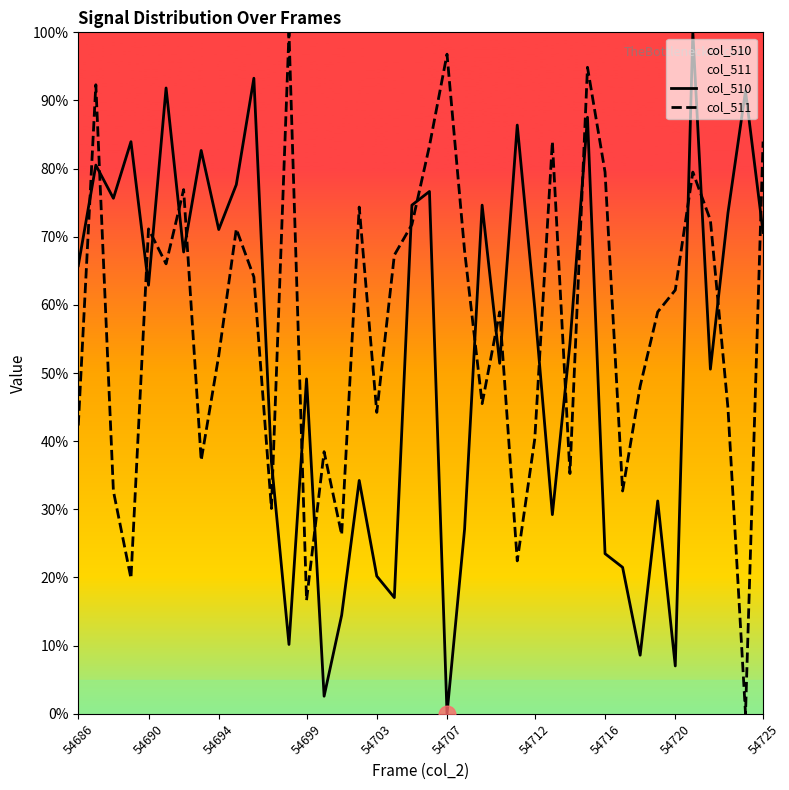

Rank the series at 54699 from highest to lowest value.

col_510, col_511